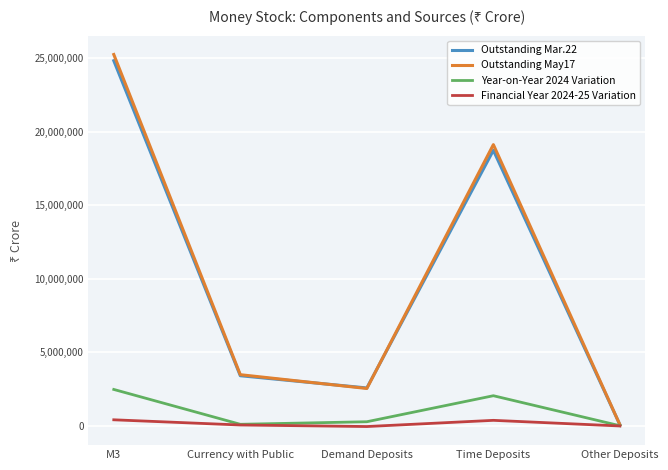

What is the difference between the Outstanding Mar.22 values at Time Deposits and Currency with Public?

15321255